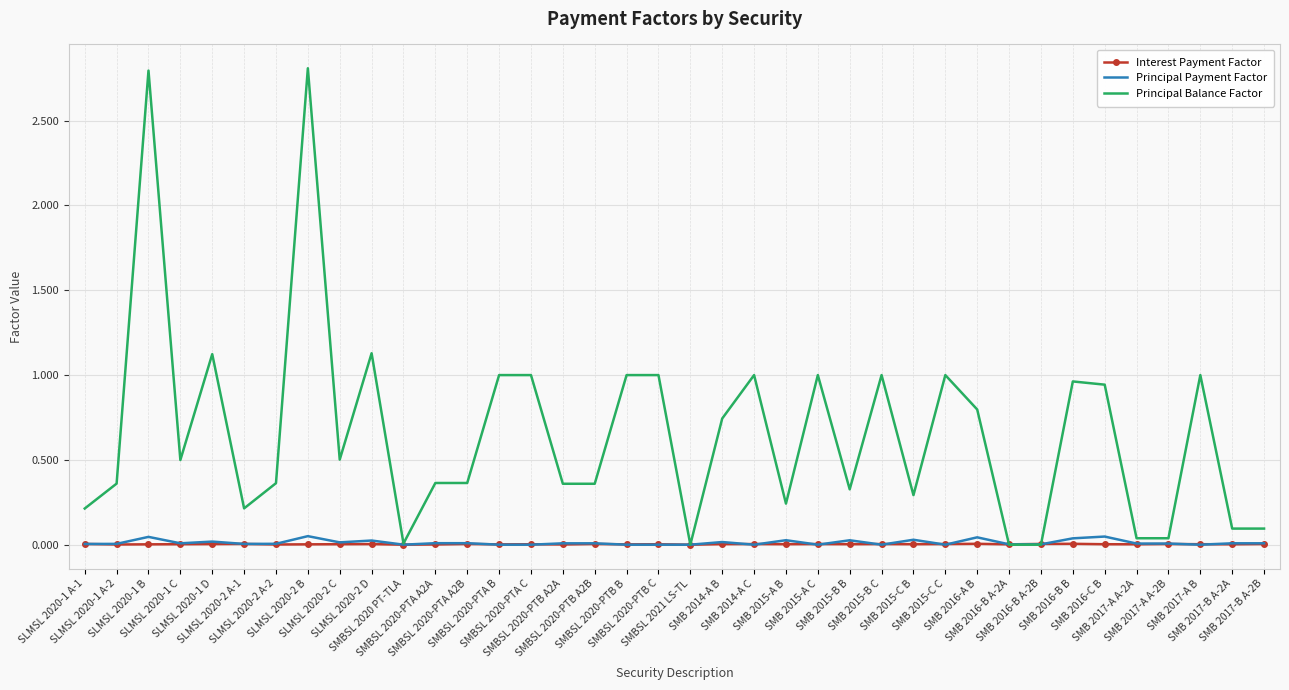

What is the greatest value displayed?

2.8